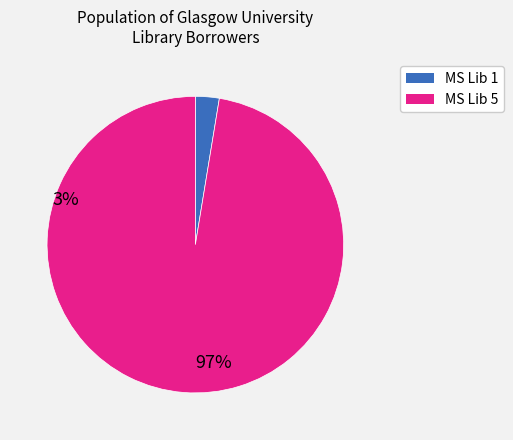

Count the number of slices in the pie.

2